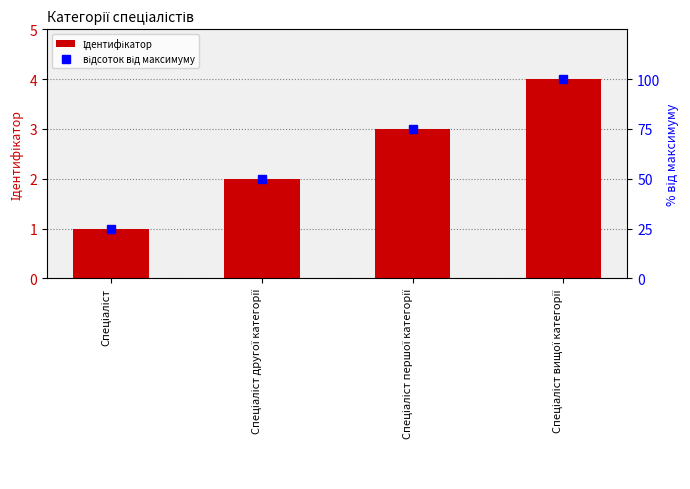

Which series has the largest total across all categories?

відсоток від максимуму